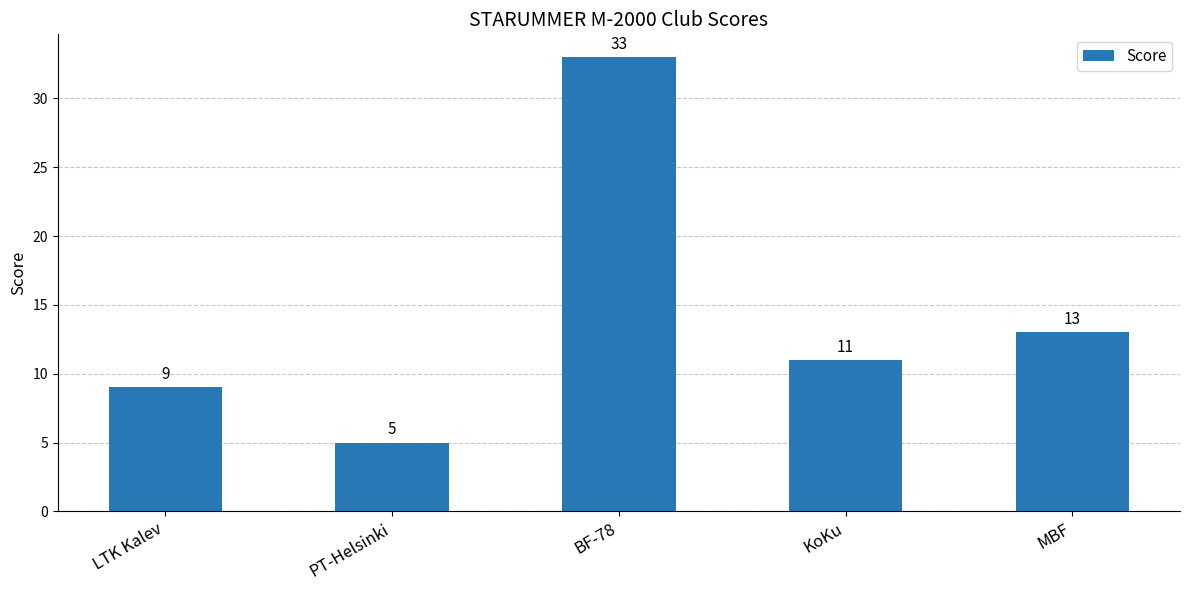

At which category does the chart reach its minimum across all series?

PT-Helsinki